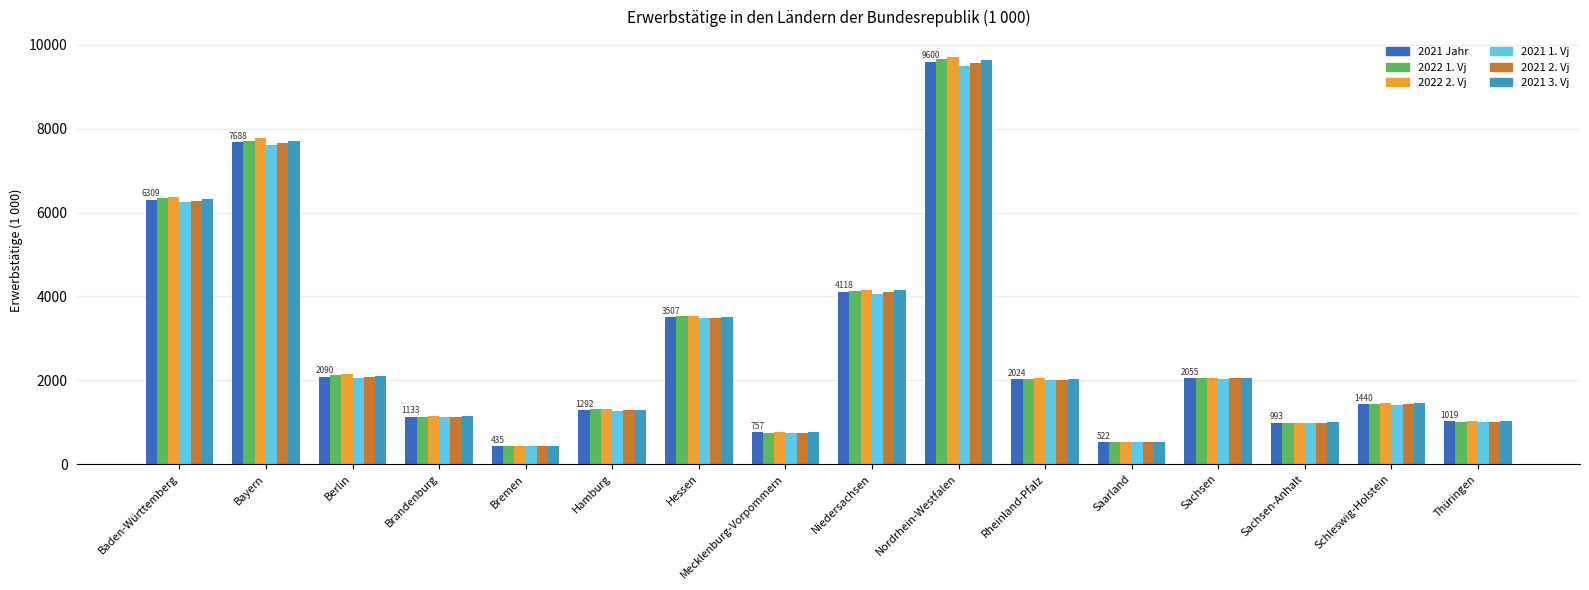

Where does the 2021 2. Vj series first go above 2018?

Baden-Württemberg